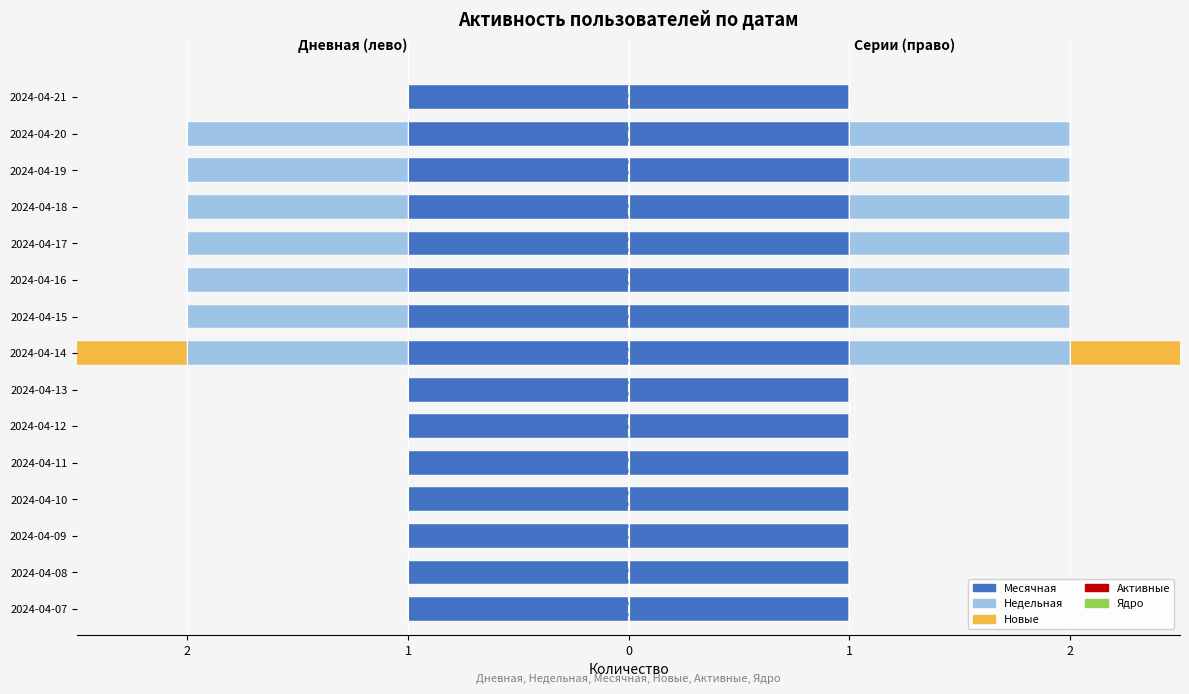

Is it true that Ядро equals 0.9 at 10?

False